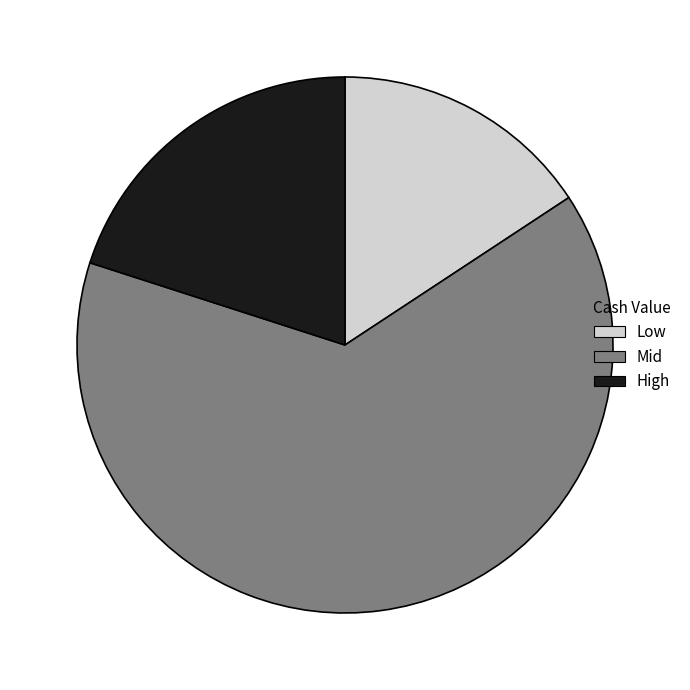

Is there any slice that represents more than half of the pie?

Yes